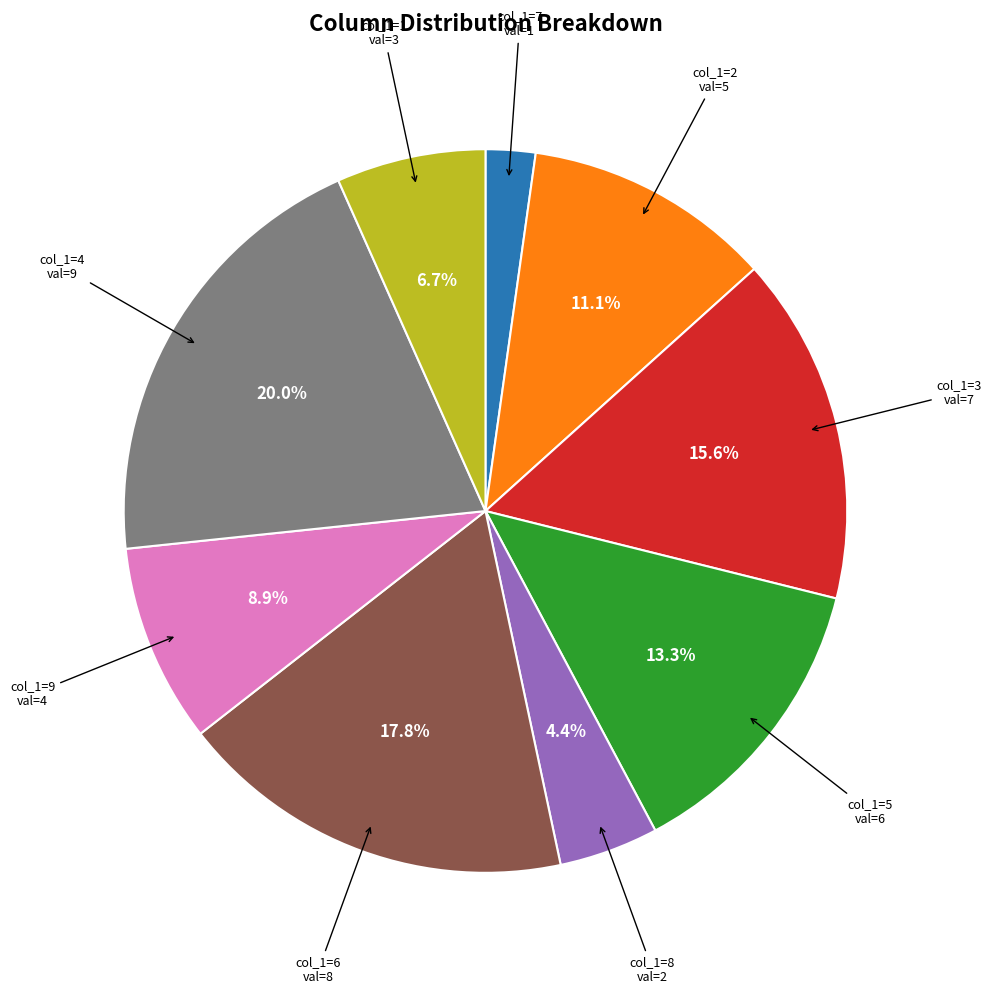

How many slices are in this pie chart?

9